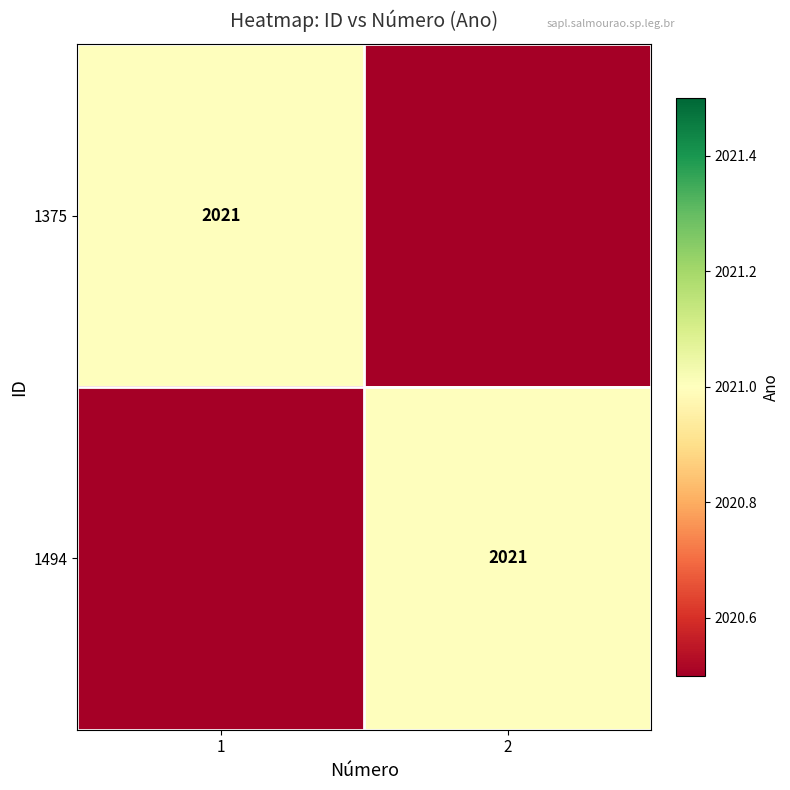

True or false: 1494 has a value of 1402 at 2.

False